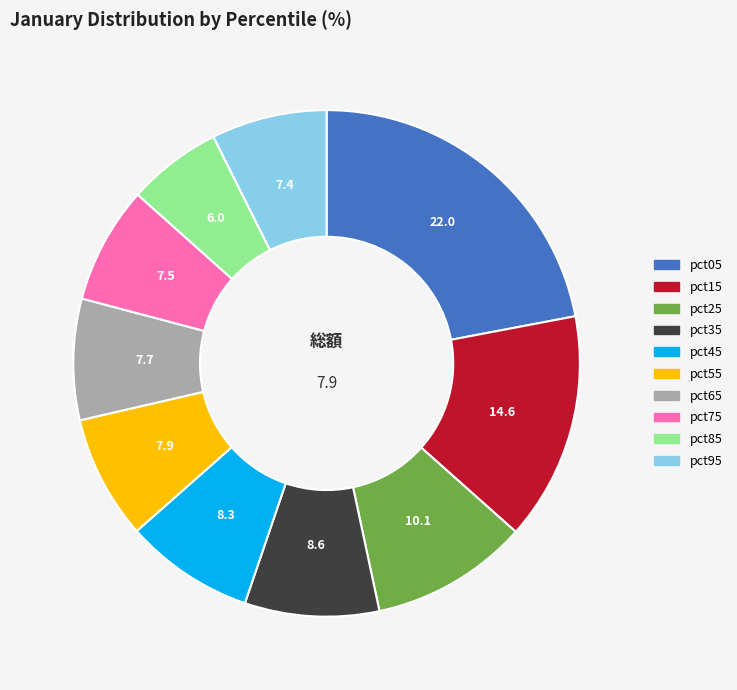

True or false: pct05 accounts for 10% of the total.

False